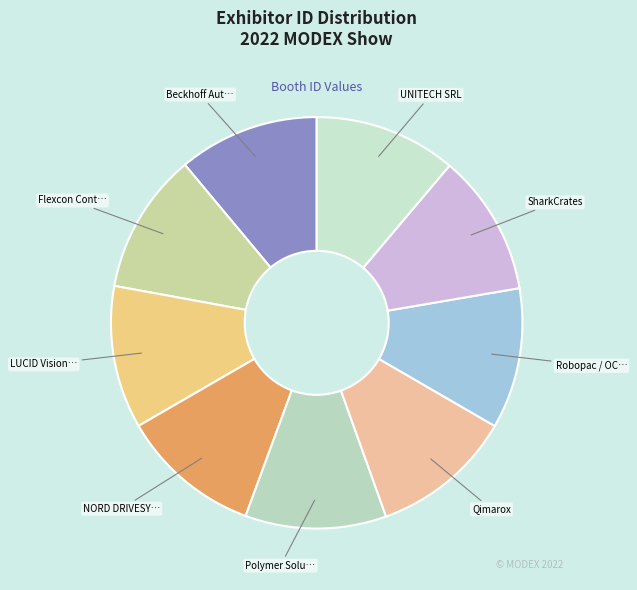

To the nearest percent, what is the average slice percentage?

11%